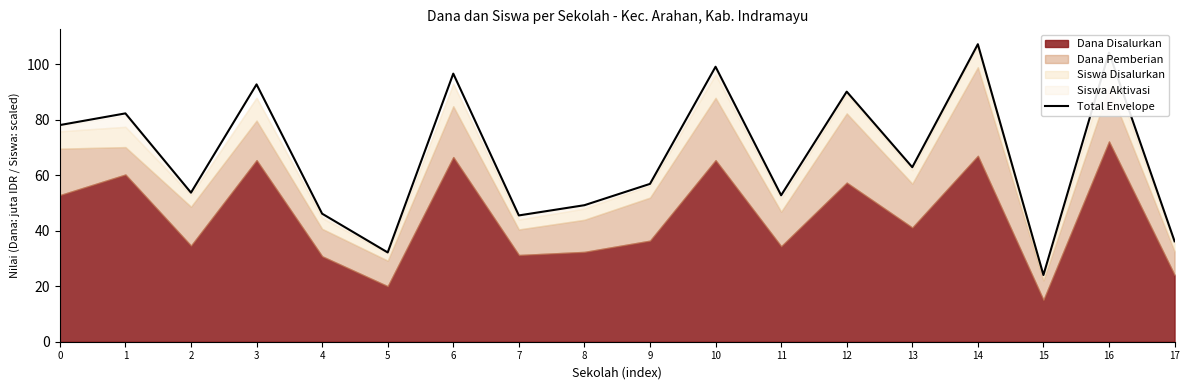

How many values are below 62?

9